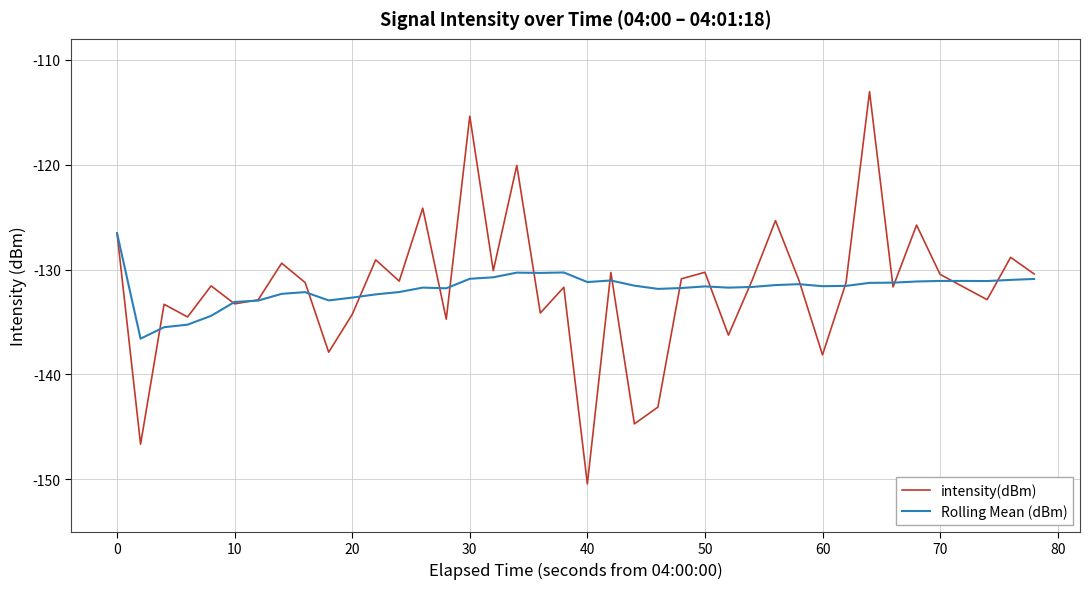

List the series in order of their peak value, lowest first.

Rolling Mean (dBm), intensity(dBm)